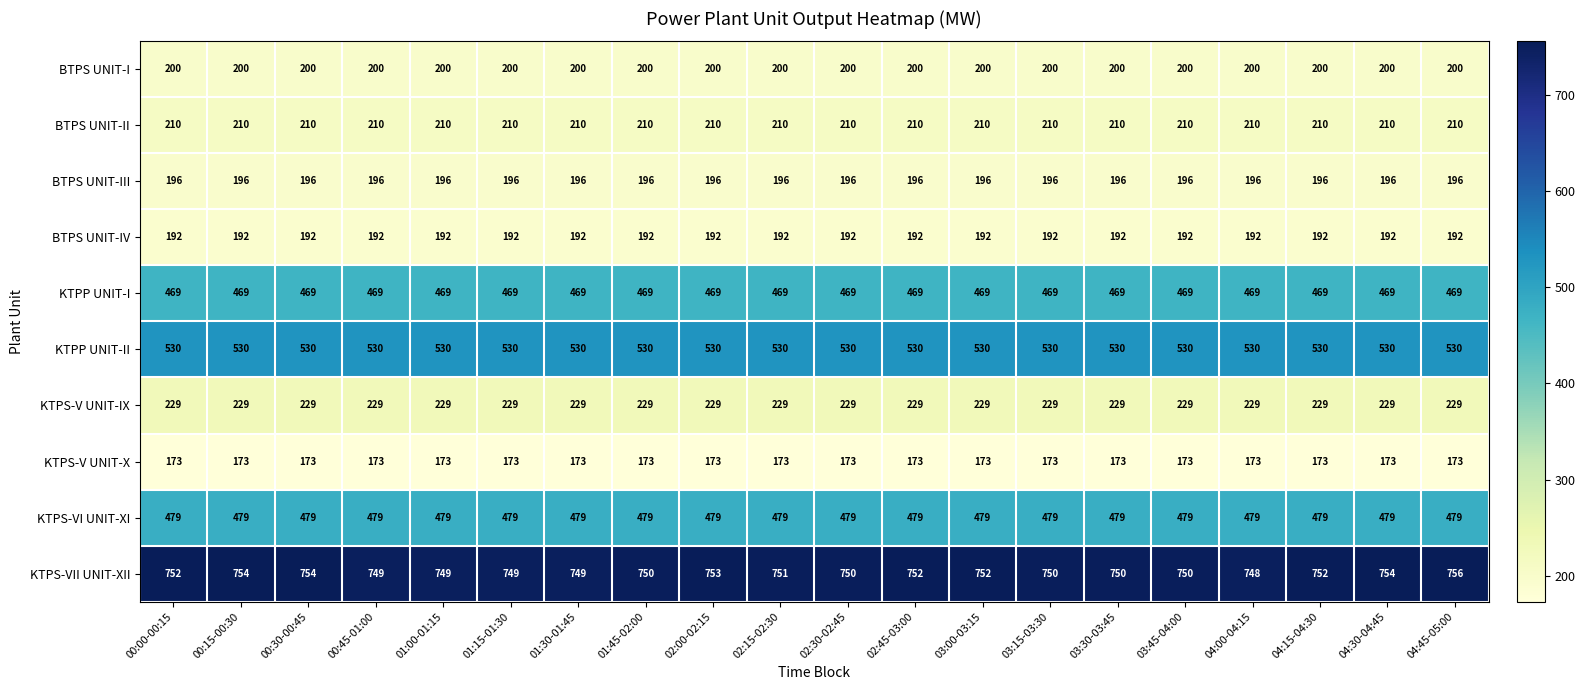

At how many categories does at least one series exceed 183?

20